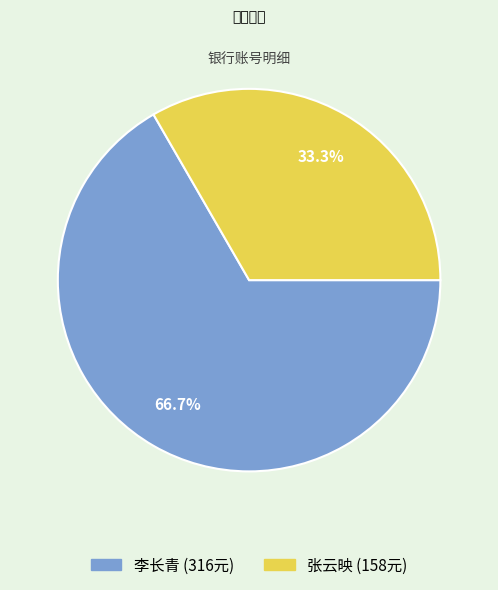

Do 李长青 and 张云映 together represent more than half of the pie?

Yes